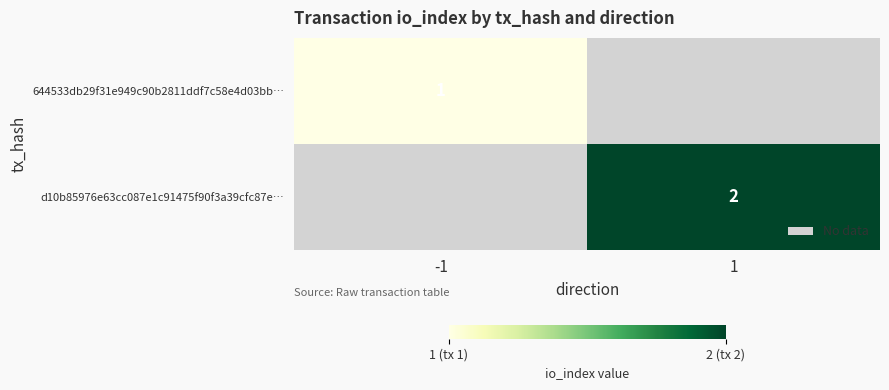

What is the smallest value displayed?

1.0